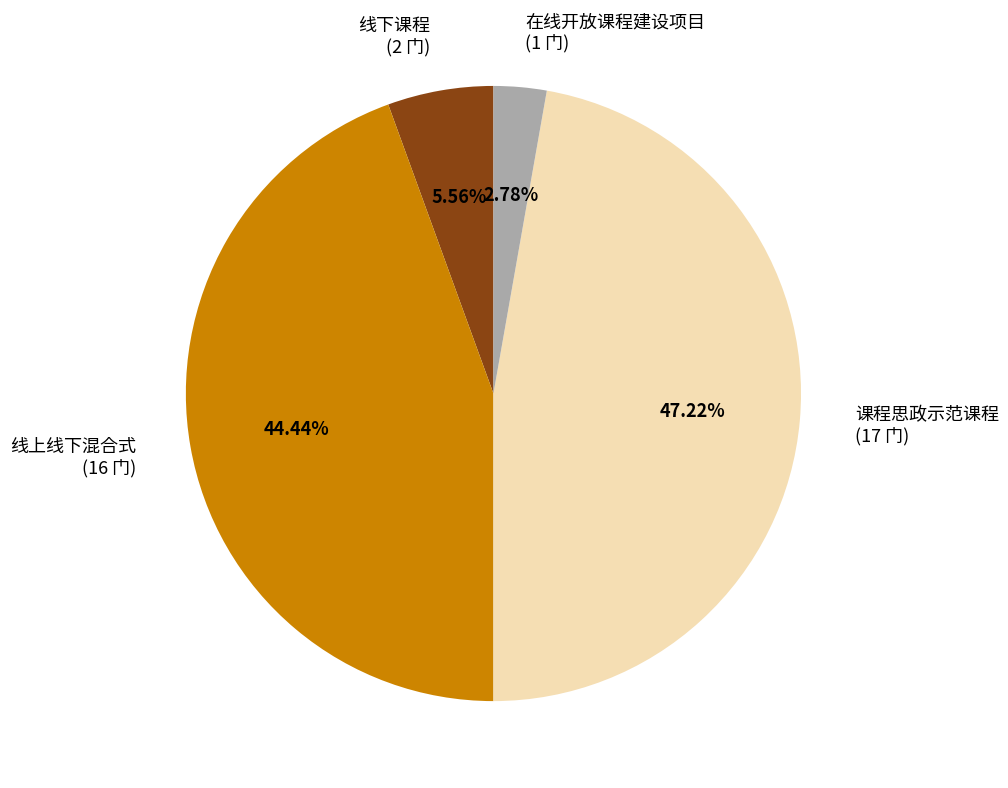

How much of the chart is everything except 在线开放课程建设项目?

97.2%